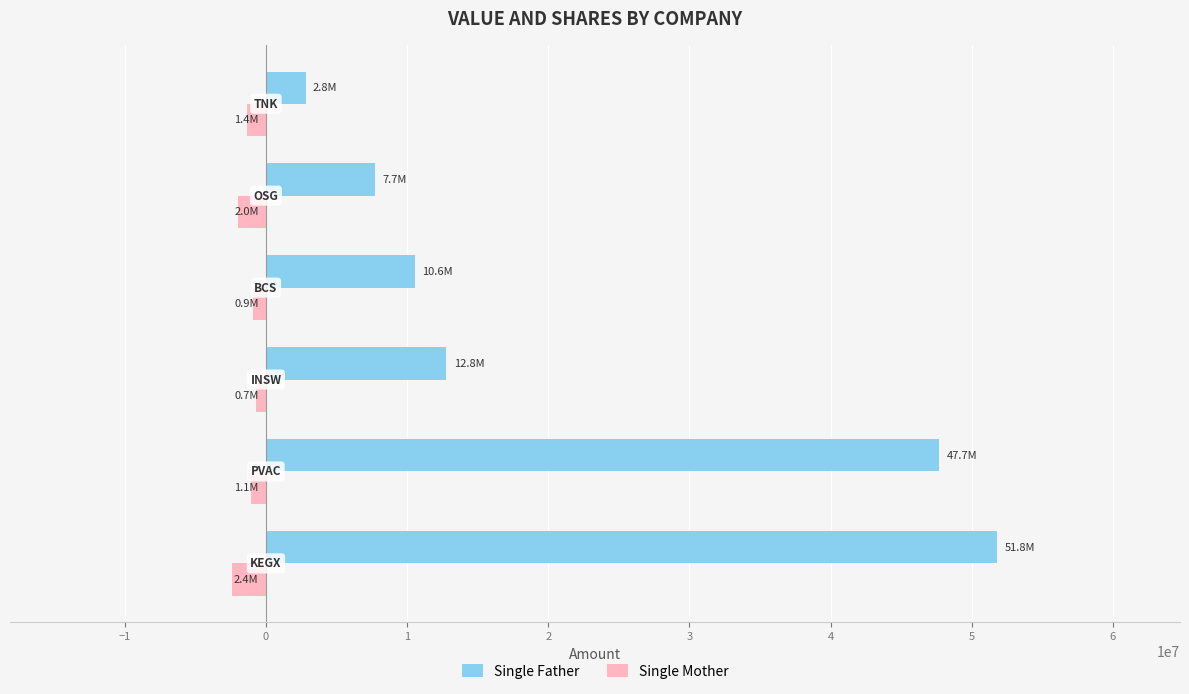

List the series in order of their peak value, highest first.

Single Father, Single Mother